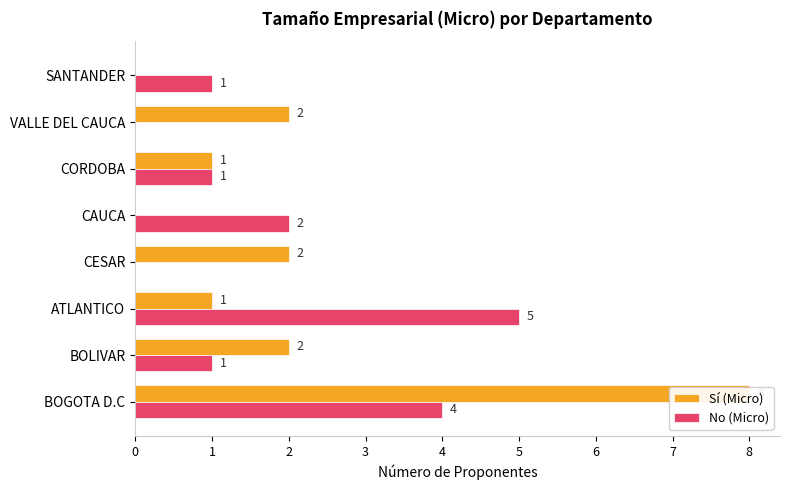

Is it true that No (Micro) equals 1 at SANTANDER?

True